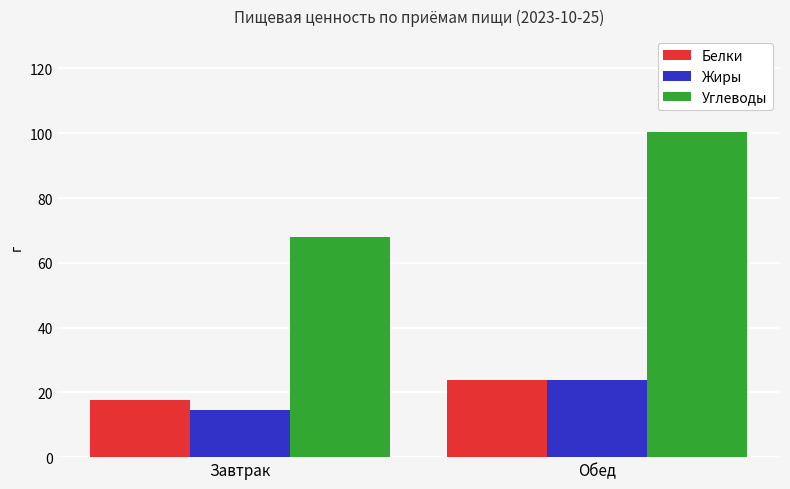

Where does the Жиры series first go above 23?

Обед